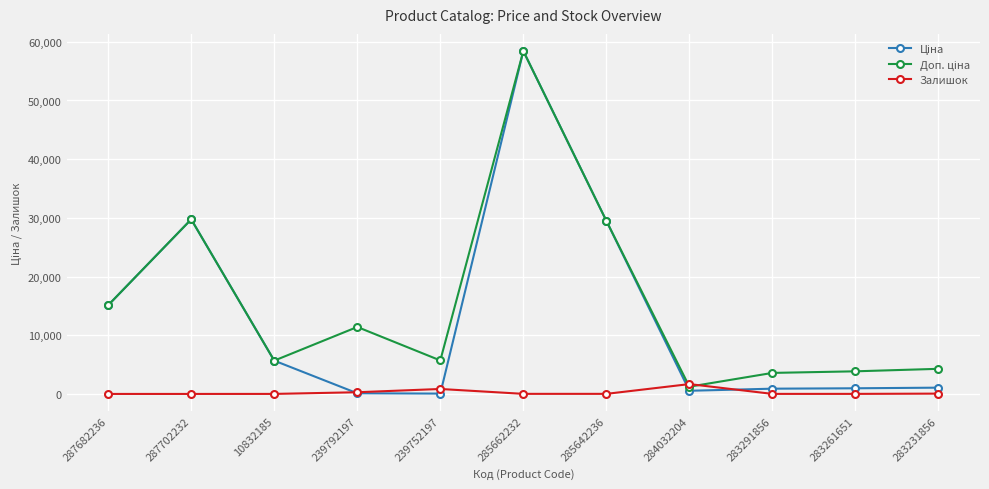

What is the maximum value for Залишок?

1677.0